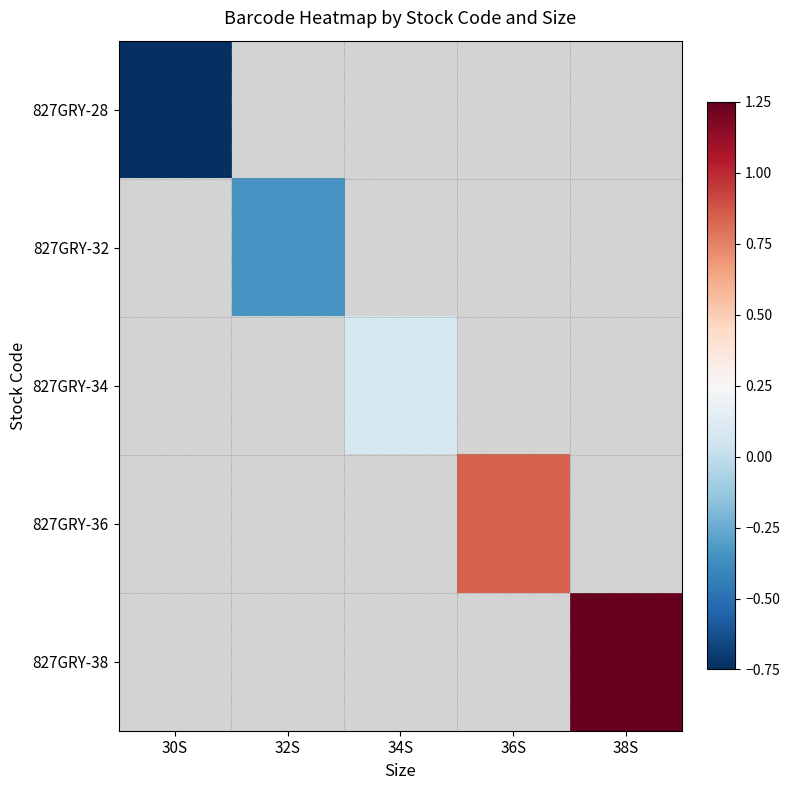

Which category has the highest value in the 827GRY-28 series?

30S